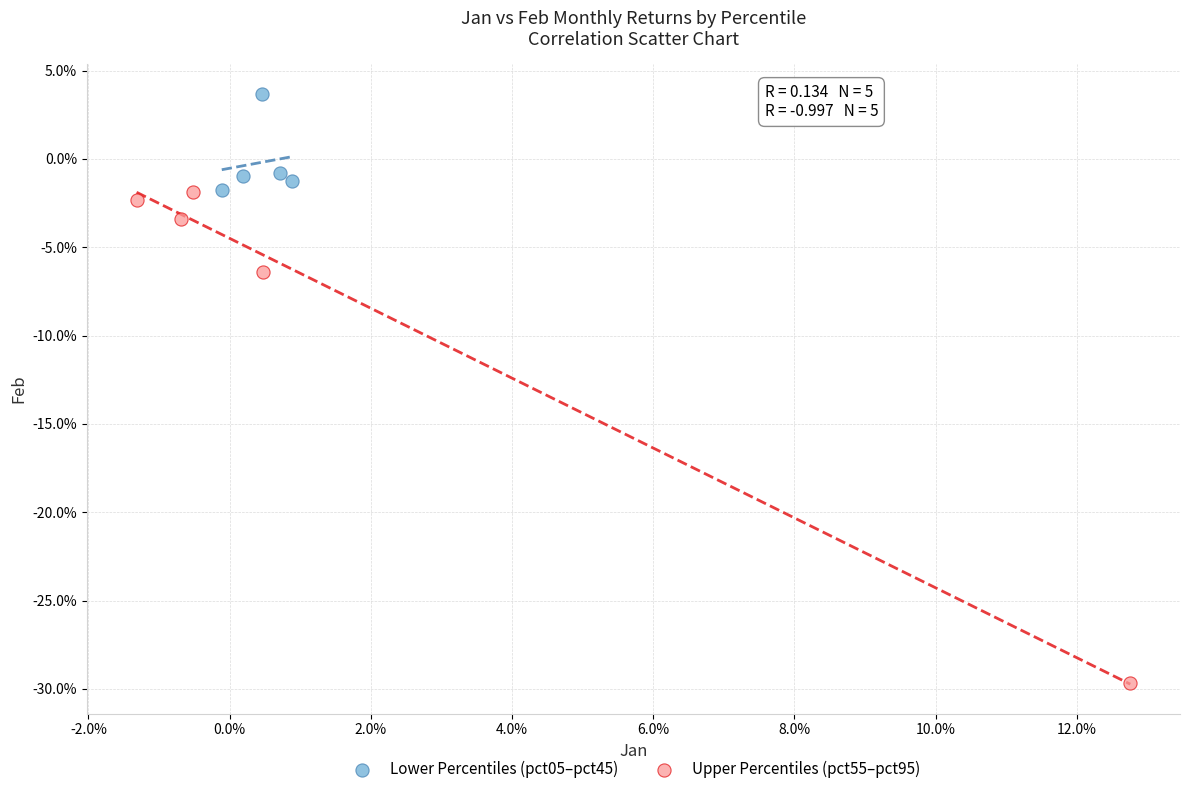

Which series reaches the maximum Y coordinate?

Lower Percentiles (pct05–pct45)